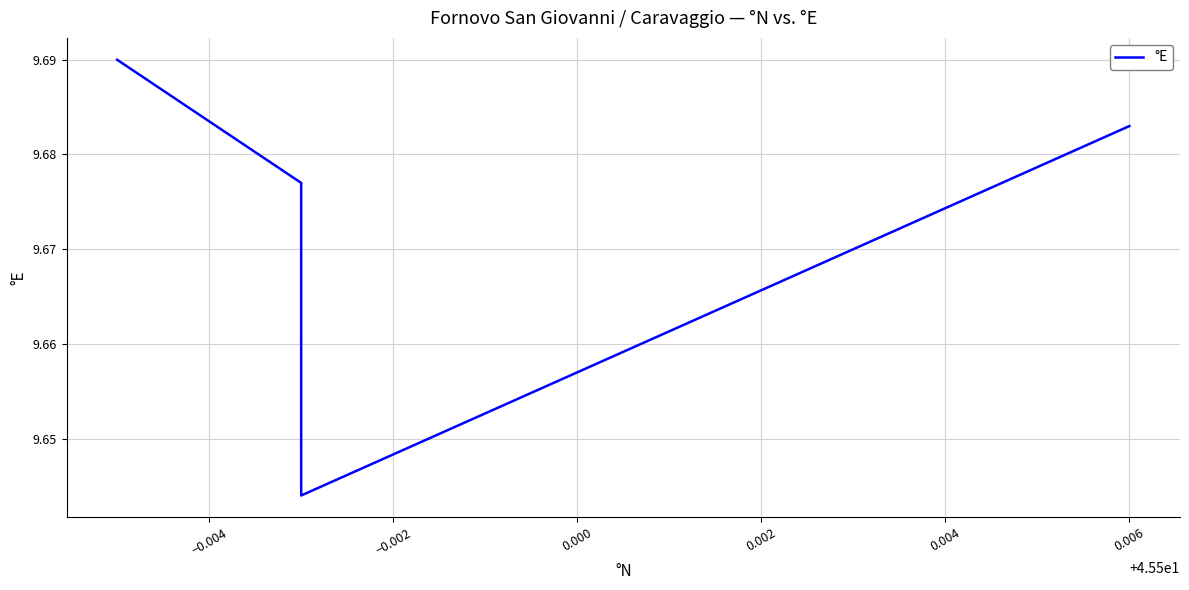

Count the number of data series in this chart.

1